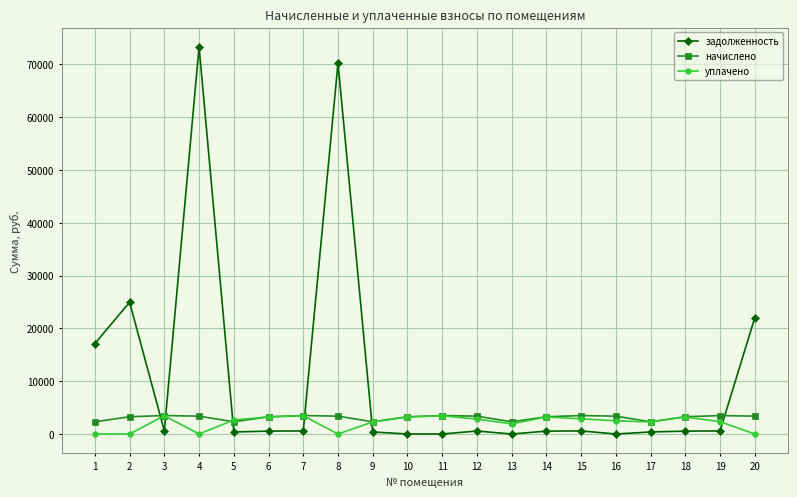

The value of задолженность at 20 is 11246.3. True or false?

False